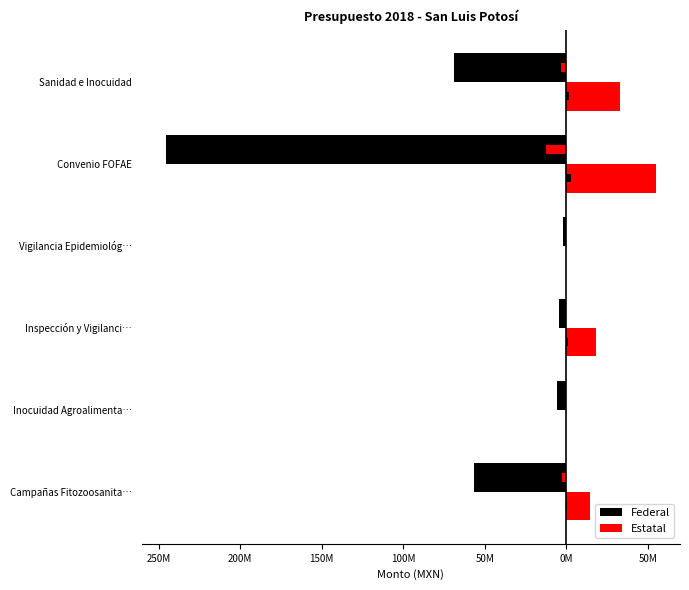

True or false: Estatal has a value of 19316818 at Campañas Fitozoosanita….

False